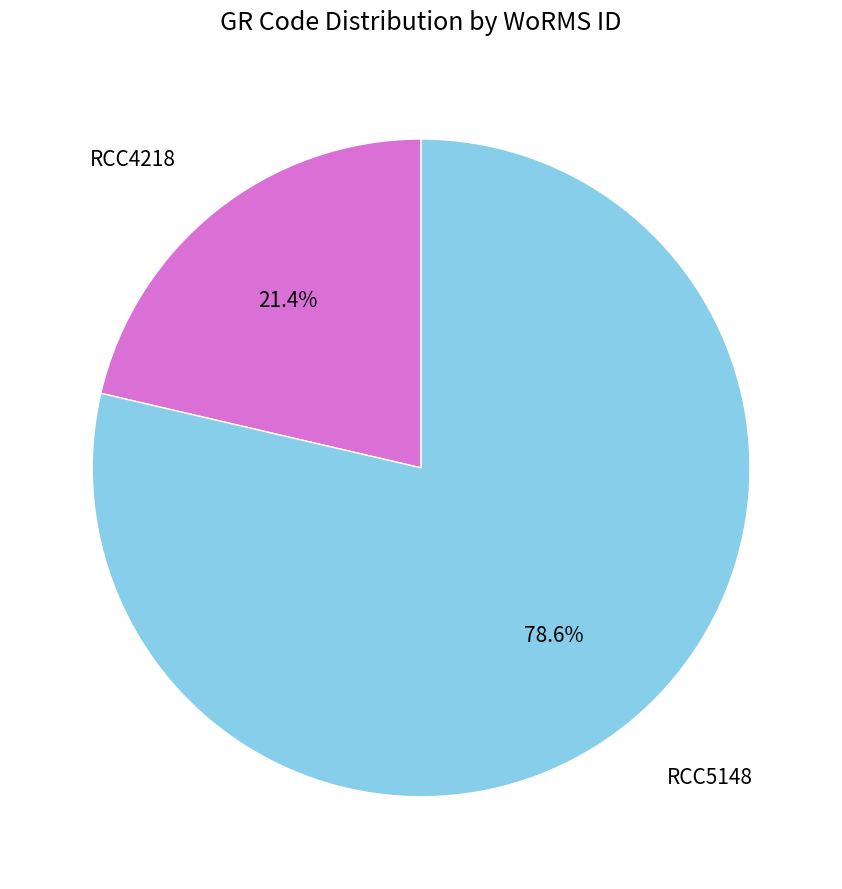

Is there a majority slice in this chart?

Yes